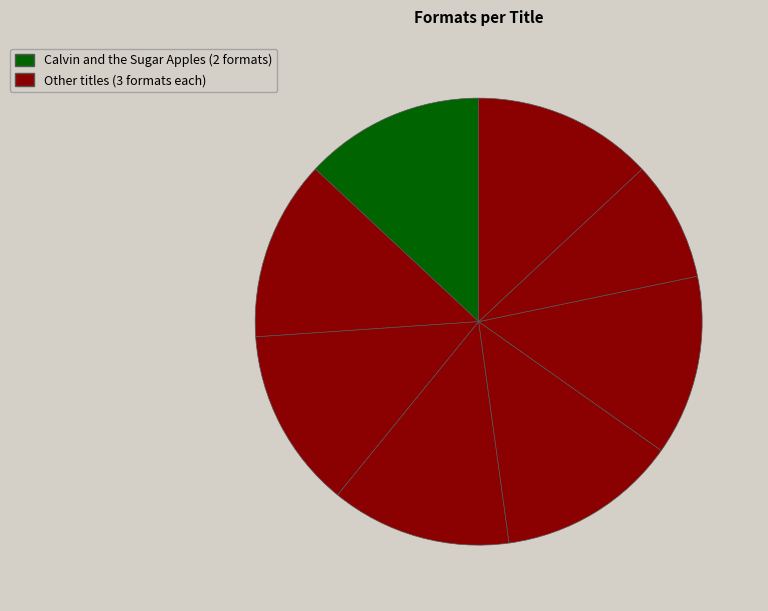

Count the number of slices in the pie.

8